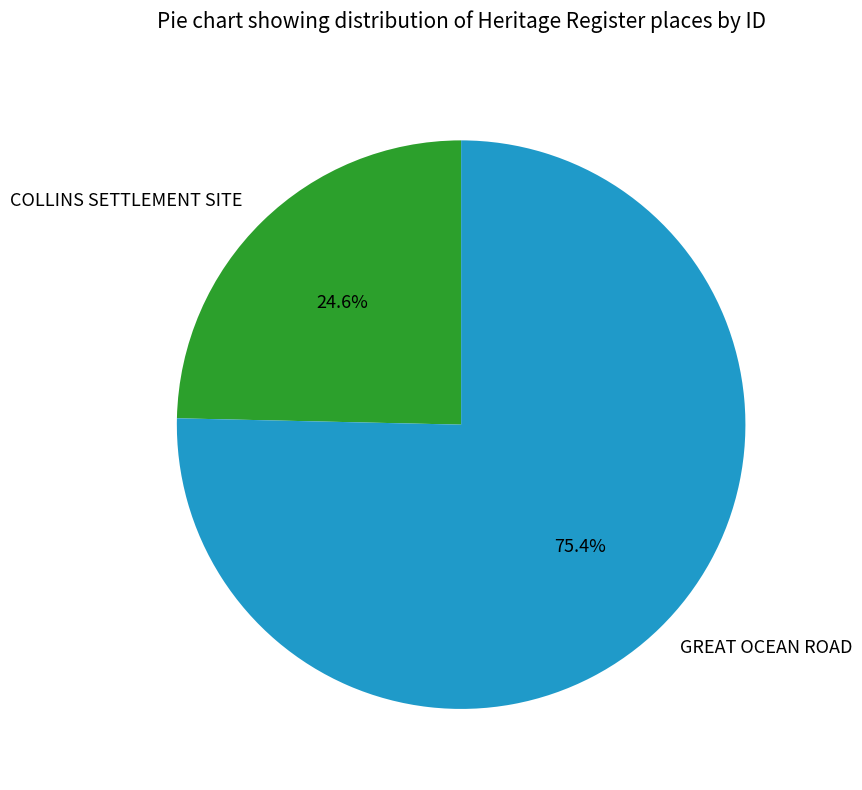

How many segments does this pie chart have?

2